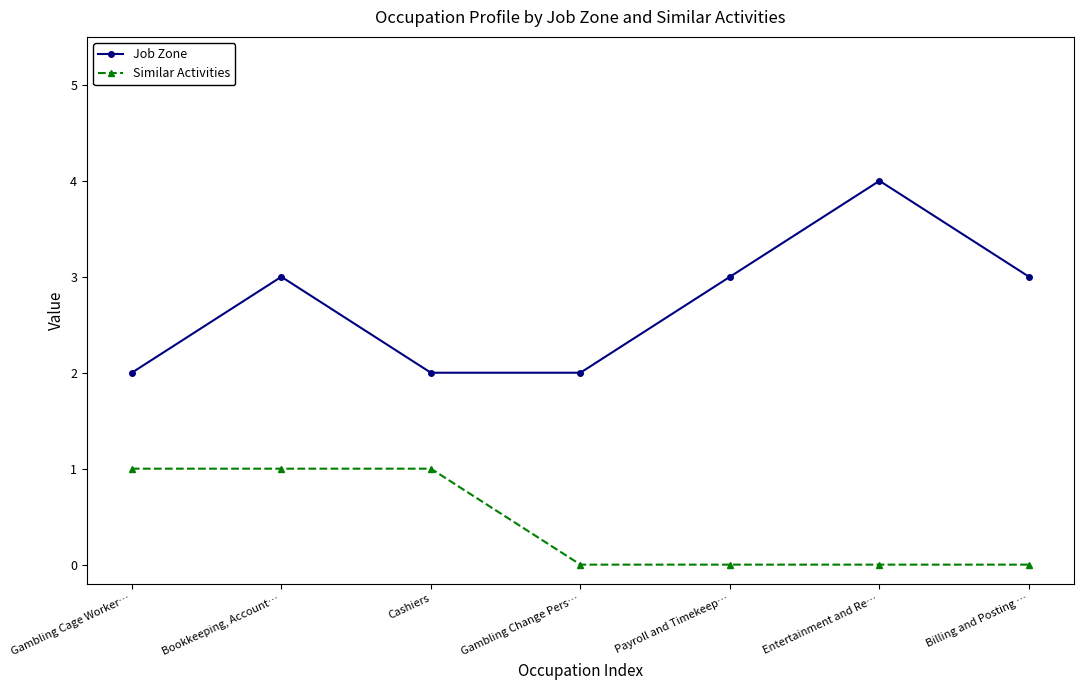

Which series has the largest total across all categories?

Job Zone